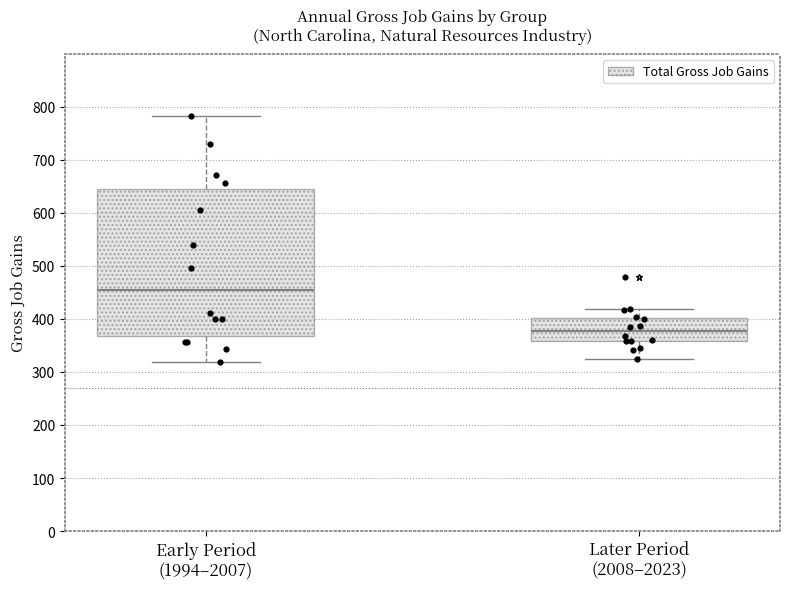

Which box's median line is the lowest?

Later Period (2008–2023)